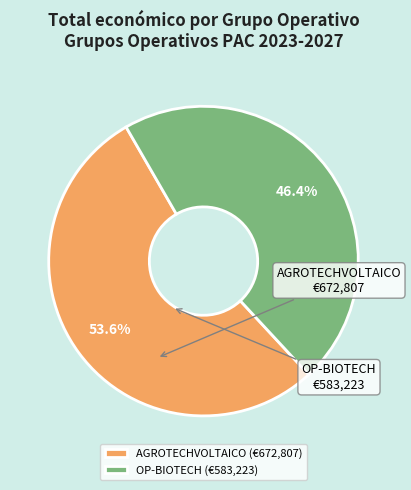

Is it true that OP-BIOTECH is 58% of the pie?

False